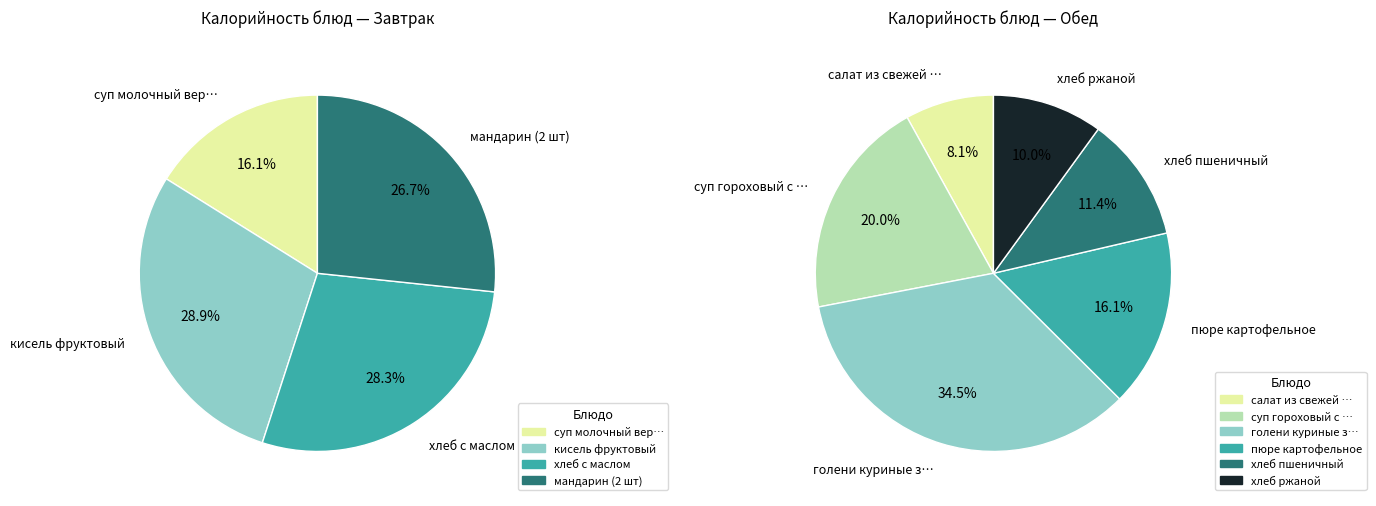

How many segments does this pie chart have?

10